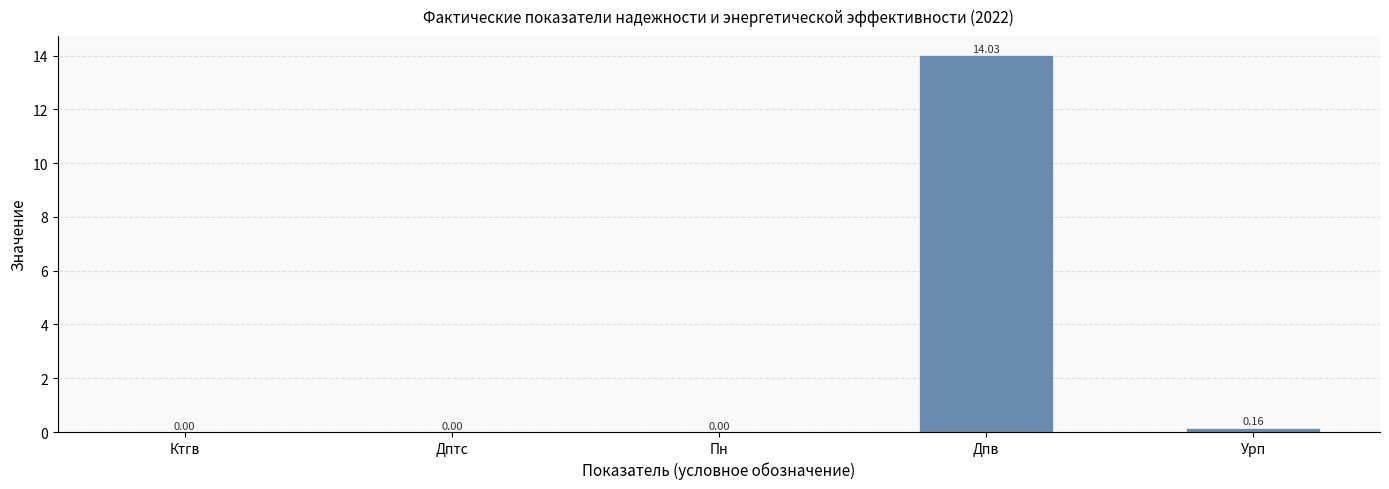

Between Урп and Дптс, which is larger?

Урп